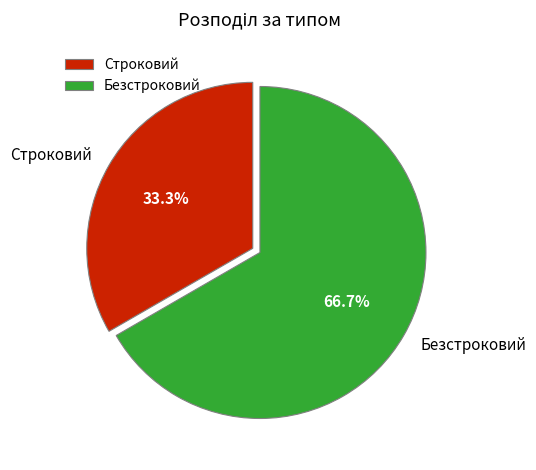

Is it true that Безстроковий is 67% of the pie?

True